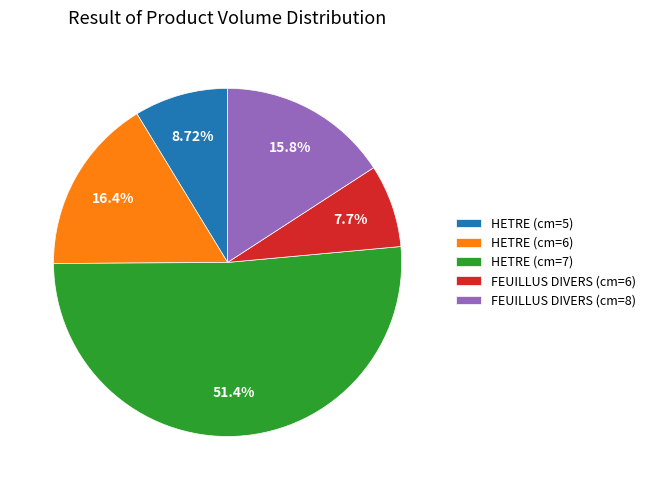

Which has a higher value, HETRE (cm=6) or HETRE (cm=5)?

HETRE (cm=6)